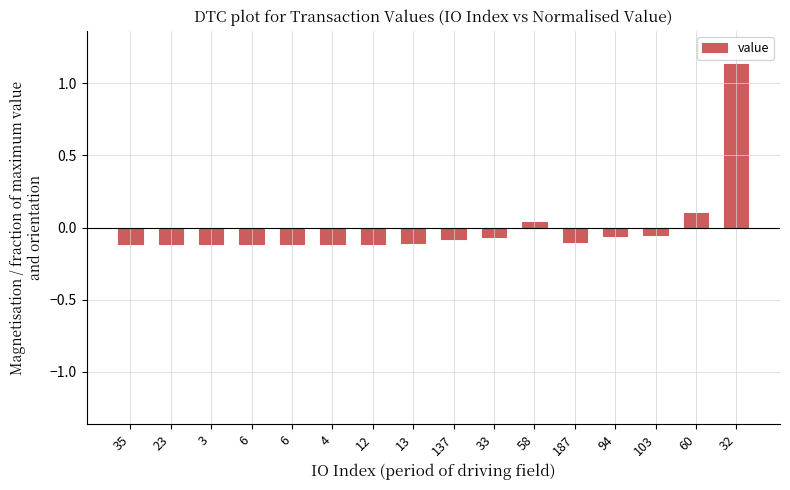

What is the difference between the maximum and second lowest values?

1.3